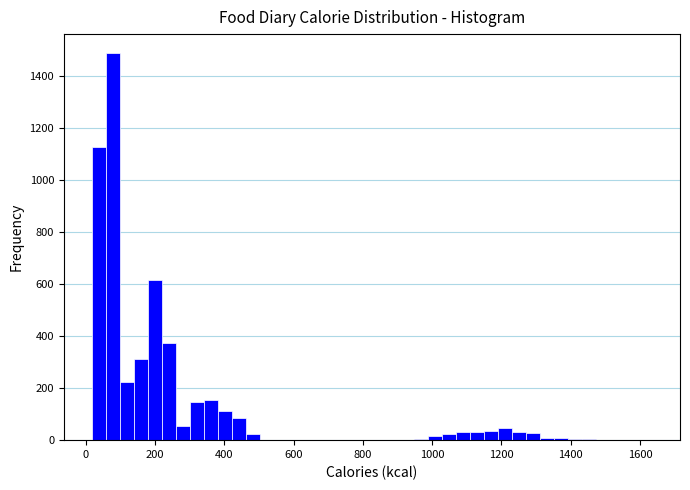

Read against the x-axis, roughly where is the centre of the tallest bar?

80